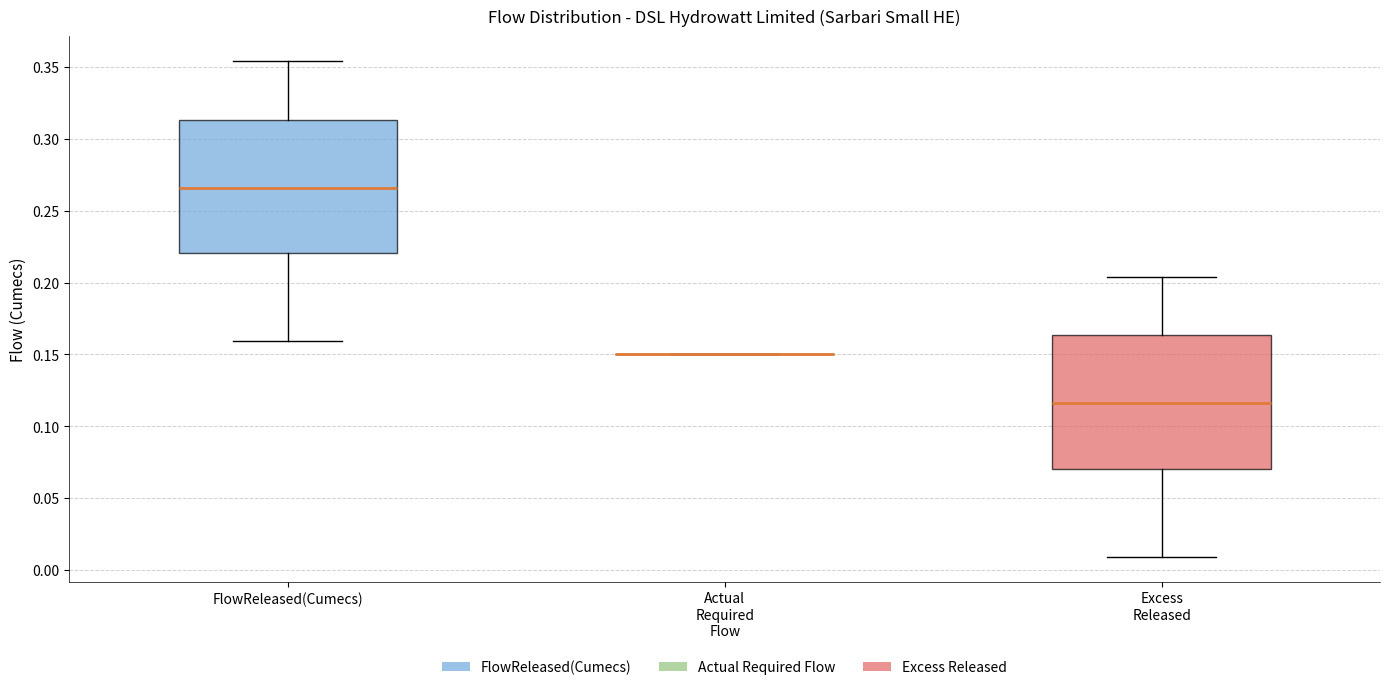

Reading left to right, transcribe this box plot: for each box, give where its median line is, the range the box spans, and where its two whiskers end, as read against the y-axis. The values are not printed on the chart, so give them approximately, as read against the axis.

FlowReleased(Cumecs): median 0.265, box 0.220 to 0.315, whiskers 0.160 to 0.355
Actual Required Flow: box collapsed to a line at 0.150, whiskers 0.150 to 0.150
Excess Released: median 0.115, box 0.070 to 0.165, whiskers 0.010 to 0.205